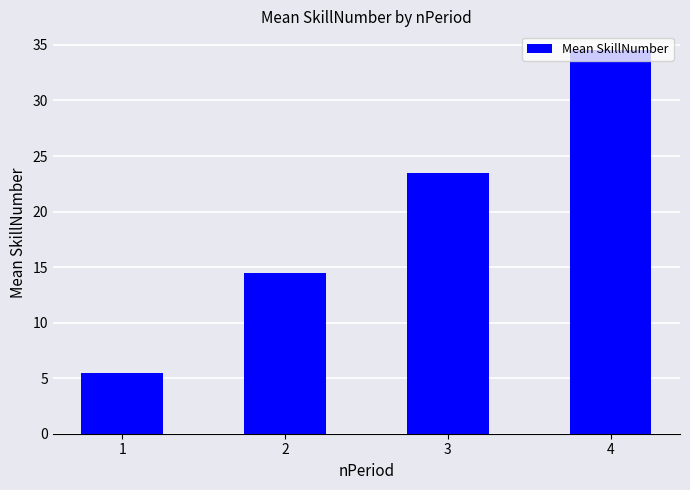

Rank the categories by value from highest to lowest.

4, 3, 2, 1